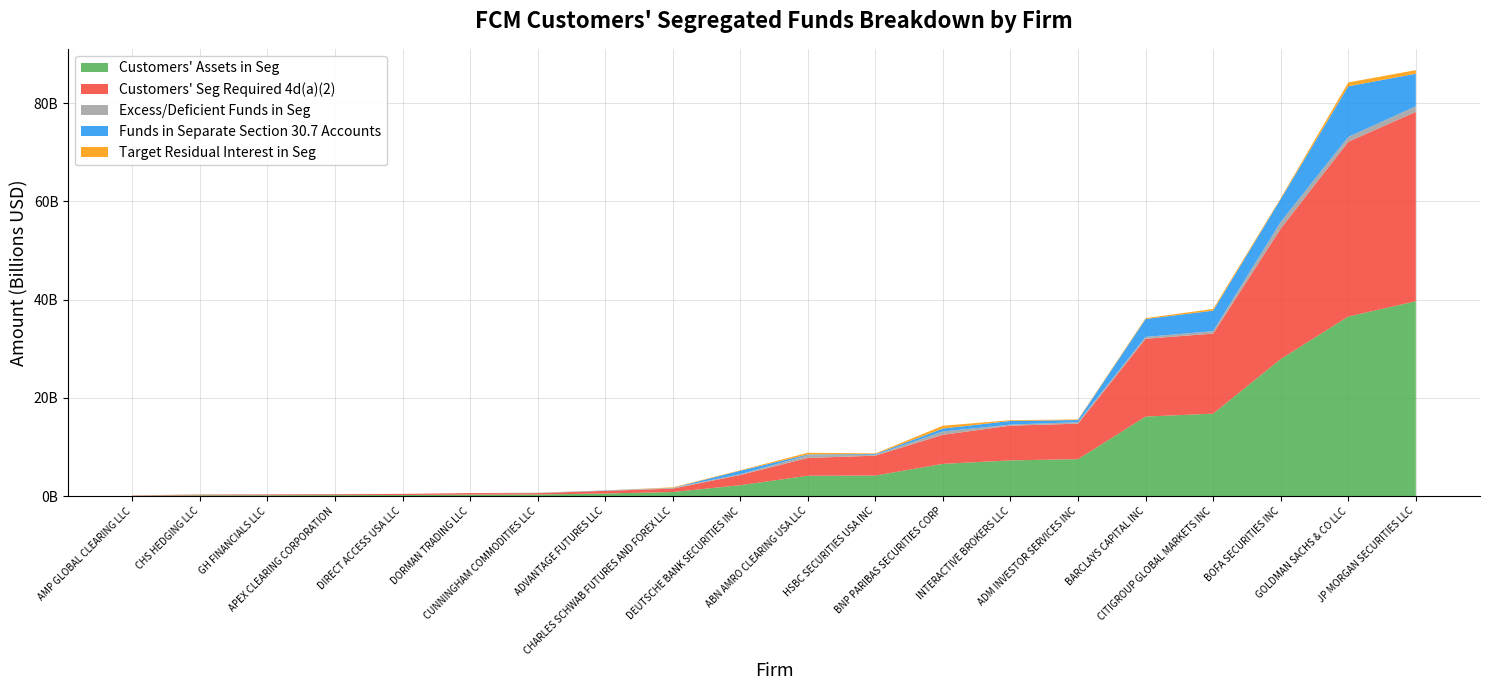

Reading left to right, extract all data points from this chart.

Customers' Assets in Seg: ABN AMRO CLEARING USA LLC=4163298745	ADM INVESTOR SERVICES INC=7539544599	ADVANTAGE FUTURES LLC=553068567	AMP GLOBAL CLEARING LLC=77418256	APEX CLEARING CORPORATION=218371622	BARCLAYS CAPITAL INC=16212428780	BNP PARIBAS SECURITIES CORP=6585938083	BOFA SECURITIES INC=27918476573	CHARLES SCHWAB FUTURES AND FOREX LLC=849232422	CHS HEDGING LLC=183008010	CITIGROUP GLOBAL MARKETS INC=16800566841	CUNNINGHAM COMMODITIES LLC=350136740	DEUTSCHE BANK SECURITIES INC=2235970171	DIRECT ACCESS USA LLC=234291777	DORMAN TRADING LLC=322077492	GH FINANCIALS LLC=189547397	GOLDMAN SACHS & CO LLC=36570510420	HSBC SECURITIES USA INC=4202530144	INTERACTIVE BROKERS LLC=7288726422	JP MORGAN SECURITIES LLC=39687599121
Customers' Seg Required 4d(a)(2): ABN AMRO CLEARING USA LLC=3622539291	ADM INVESTOR SERVICES INC=7220539157	ADVANTAGE FUTURES LLC=536401784	AMP GLOBAL CLEARING LLC=64969071	APEX CLEARING CORPORATION=191019140	BARCLAYS CAPITAL INC=15835771864	BNP PARIBAS SECURITIES CORP=5912741107	BOFA SECURITIES INC=26557270083	CHARLES SCHWAB FUTURES AND FOREX LLC=684776573	CHS HEDGING LLC=120392439	CITIGROUP GLOBAL MARKETS INC=16299445938	CUNNINGHAM COMMODITIES LLC=273137162	DEUTSCHE BANK SECURITIES INC=2083744151	DIRECT ACCESS USA LLC=224763839	DORMAN TRADING LLC=315724883	GH FINANCIALS LLC=170189430	GOLDMAN SACHS & CO LLC=35578332020	HSBC SECURITIES USA INC=4051485406	INTERACTIVE BROKERS LLC=7074897542	JP MORGAN SECURITIES LLC=38565896296
Excess/Deficient Funds in Seg: ABN AMRO CLEARING USA LLC=540759454	ADM INVESTOR SERVICES INC=319005442	ADVANTAGE FUTURES LLC=16666783	AMP GLOBAL CLEARING LLC=12449185	APEX CLEARING CORPORATION=27352482	BARCLAYS CAPITAL INC=376656916	BNP PARIBAS SECURITIES CORP=673196976	BOFA SECURITIES INC=1361206490	CHARLES SCHWAB FUTURES AND FOREX LLC=164455849	CHS HEDGING LLC=62615571	CITIGROUP GLOBAL MARKETS INC=501120903	CUNNINGHAM COMMODITIES LLC=76999578	DEUTSCHE BANK SECURITIES INC=152226020	DIRECT ACCESS USA LLC=9527938	DORMAN TRADING LLC=6352609	GH FINANCIALS LLC=19357967	GOLDMAN SACHS & CO LLC=992178400	HSBC SECURITIES USA INC=151044738	INTERACTIVE BROKERS LLC=213828880	JP MORGAN SECURITIES LLC=1121702825
Funds in Separate Section 30.7 Accounts: ABN AMRO CLEARING USA LLC=164309747	ADM INVESTOR SERVICES INC=428999334	ADVANTAGE FUTURES LLC=58543785	AMP GLOBAL CLEARING LLC=2029132	APEX CLEARING CORPORATION=0	BARCLAYS CAPITAL INC=3646047577	BNP PARIBAS SECURITIES CORP=603329484	BOFA SECURITIES INC=4658281445	CHARLES SCHWAB FUTURES AND FOREX LLC=0	CHS HEDGING LLC=1562566	CITIGROUP GLOBAL MARKETS INC=4174090987	CUNNINGHAM COMMODITIES LLC=1303573	DEUTSCHE BANK SECURITIES INC=716382277	DIRECT ACCESS USA LLC=2273158	DORMAN TRADING LLC=2895228	GH FINANCIALS LLC=8630708	GOLDMAN SACHS & CO LLC=10311437173	HSBC SECURITIES USA INC=170366613	INTERACTIVE BROKERS LLC=737962062	JP MORGAN SECURITIES LLC=6629428944
Target Residual Interest in Seg: ABN AMRO CLEARING USA LLC=350000000	ADM INVESTOR SERVICES INC=120000000	ADVANTAGE FUTURES LLC=9000000	AMP GLOBAL CLEARING LLC=900000	APEX CLEARING CORPORATION=10000000	BARCLAYS CAPITAL INC=187000000	BNP PARIBAS SECURITIES CORP=570000000	BOFA SECURITIES INC=200000000	CHARLES SCHWAB FUTURES AND FOREX LLC=100000000	CHS HEDGING LLC=24300000	CITIGROUP GLOBAL MARKETS INC=341600000	CUNNINGHAM COMMODITIES LLC=4600000	DEUTSCHE BANK SECURITIES INC=100000000	DIRECT ACCESS USA LLC=2500000	DORMAN TRADING LLC=2000000	GH FINANCIALS LLC=6100000	GOLDMAN SACHS & CO LLC=775000000	HSBC SECURITIES USA INC=137000000	INTERACTIVE BROKERS LLC=155000000	JP MORGAN SECURITIES LLC=732752030